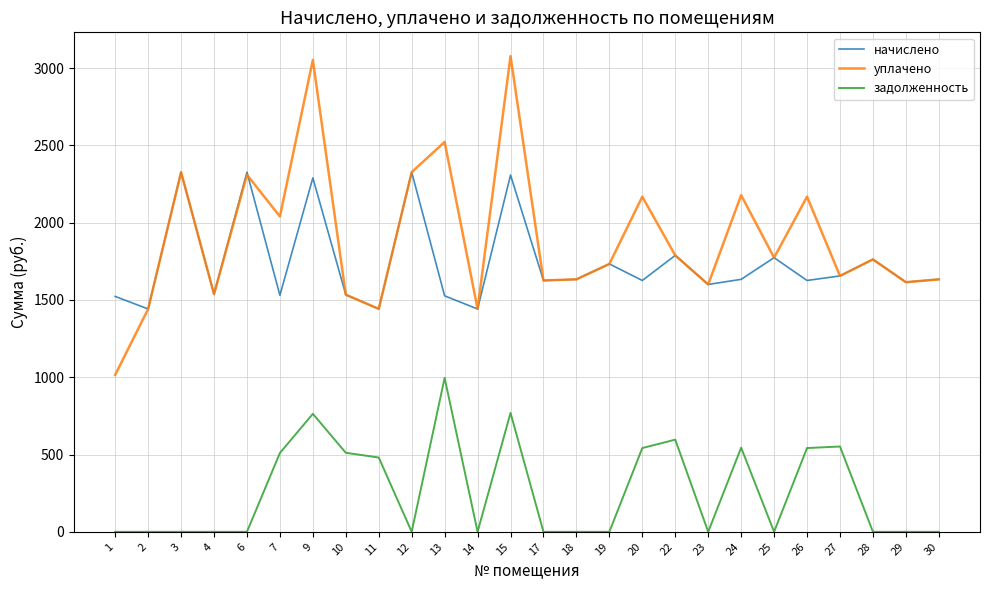

True or false: задолженность and начислено intersect in this chart.

False